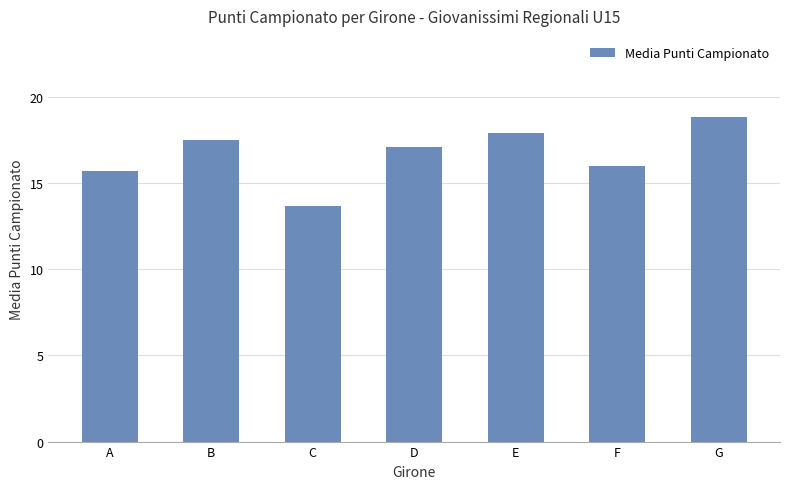

Reading right to left, what are all the values shown in this chart?

G=18.8	F=16.0	E=17.9	D=17.1	C=13.7	B=17.5	A=15.7